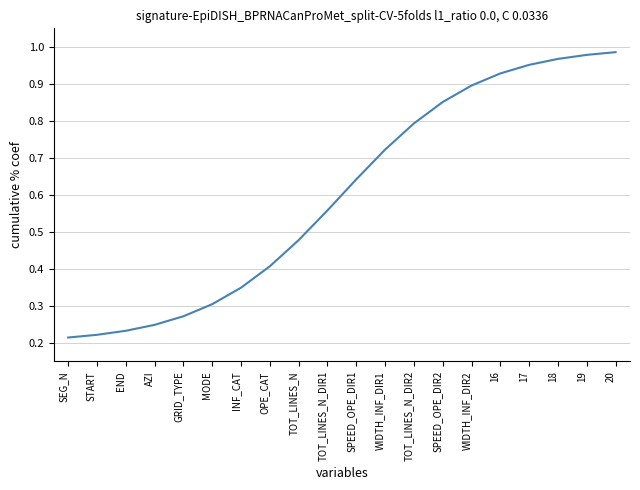

What is the sum of all values?

12.0